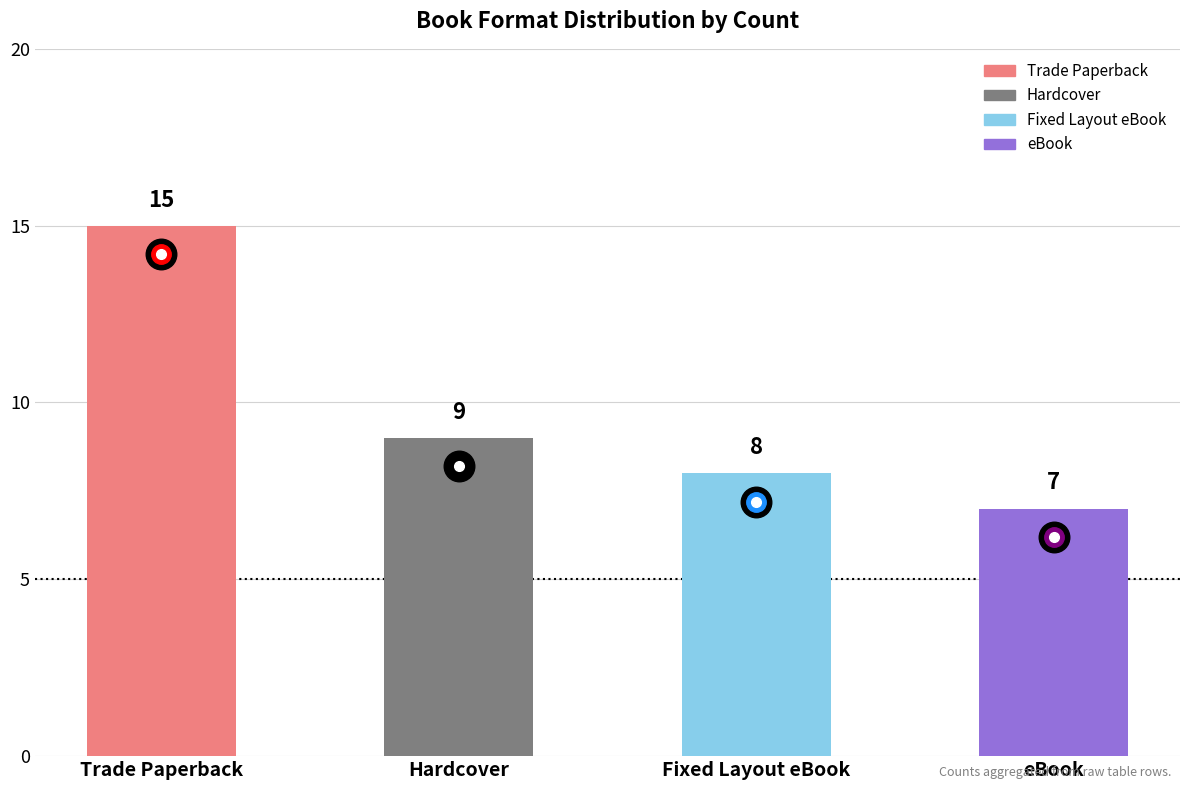

Reading left to right, list all the values displayed in this chart.

15	9	8	7